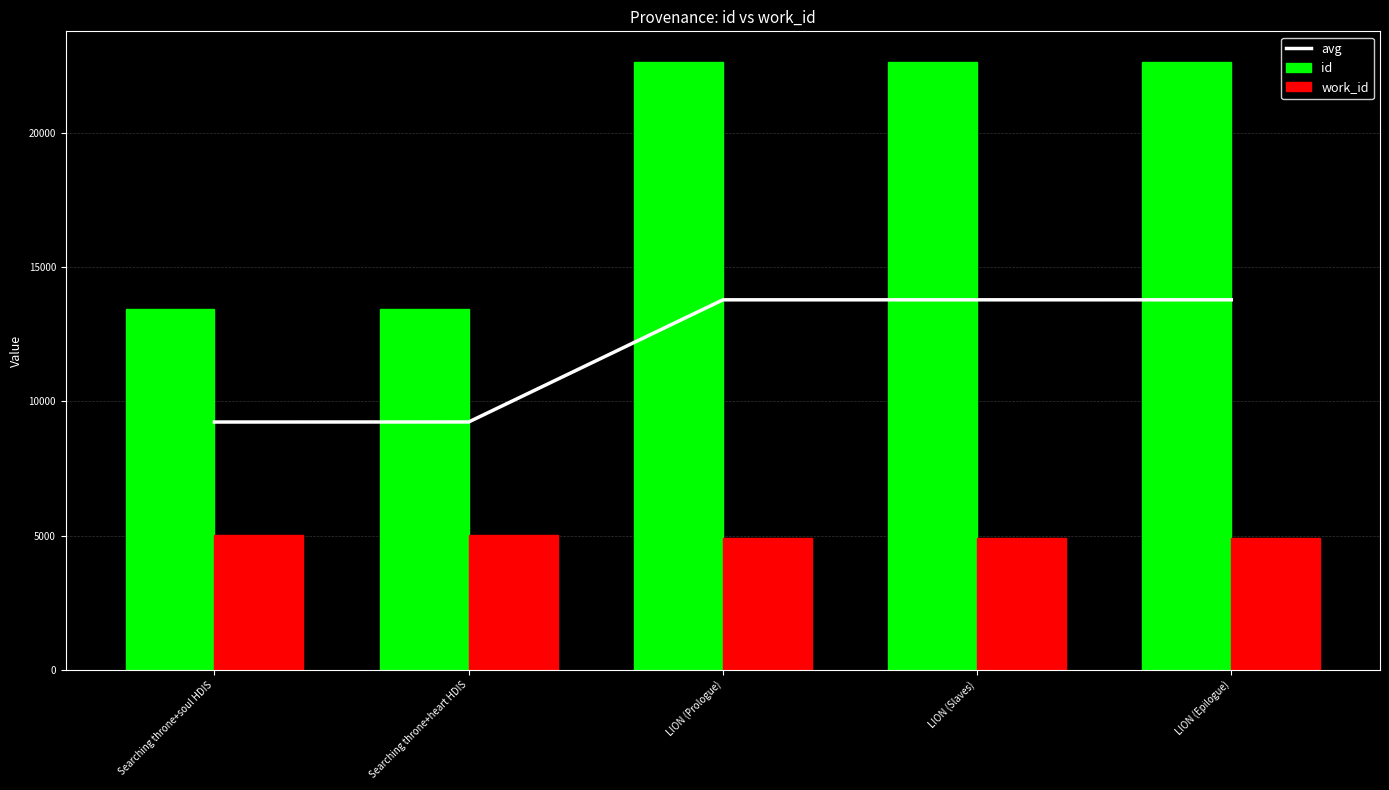

At which label does avg reach its peak?

LION (Epilogue)